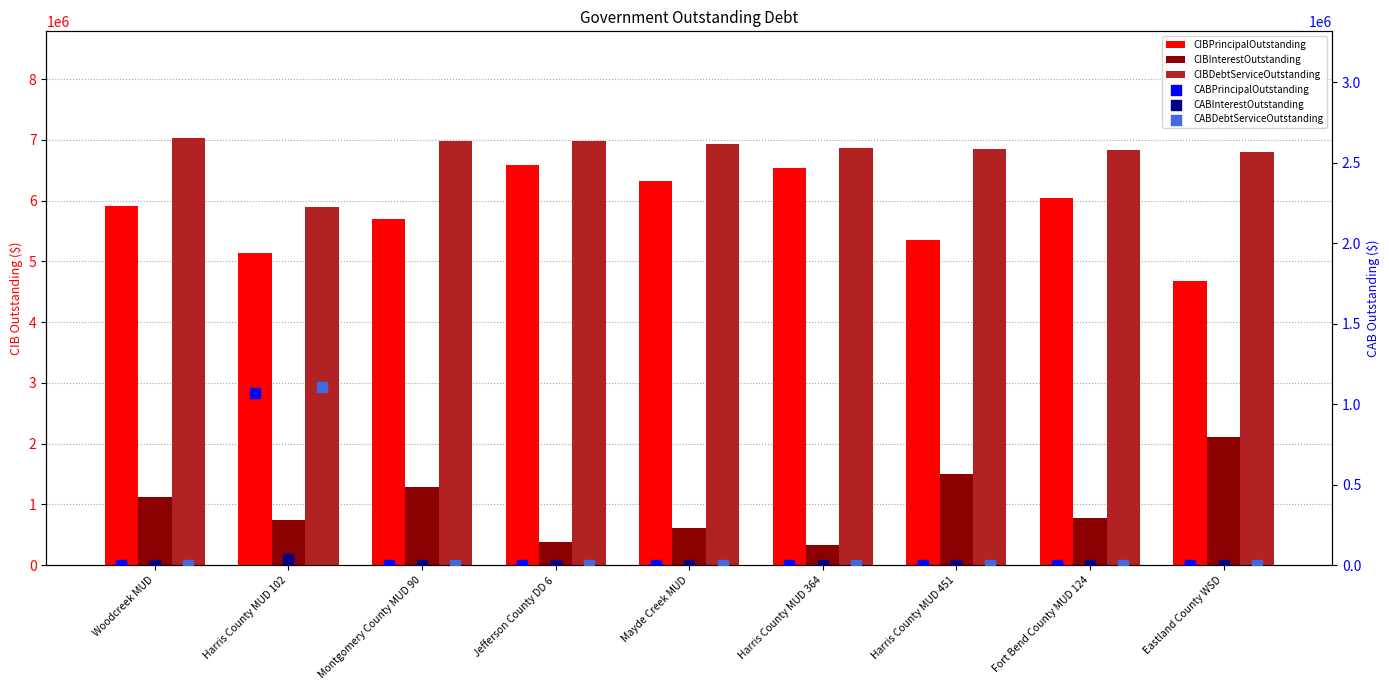

Which series contains the highest Y value?

CIBDebtServiceOutstanding